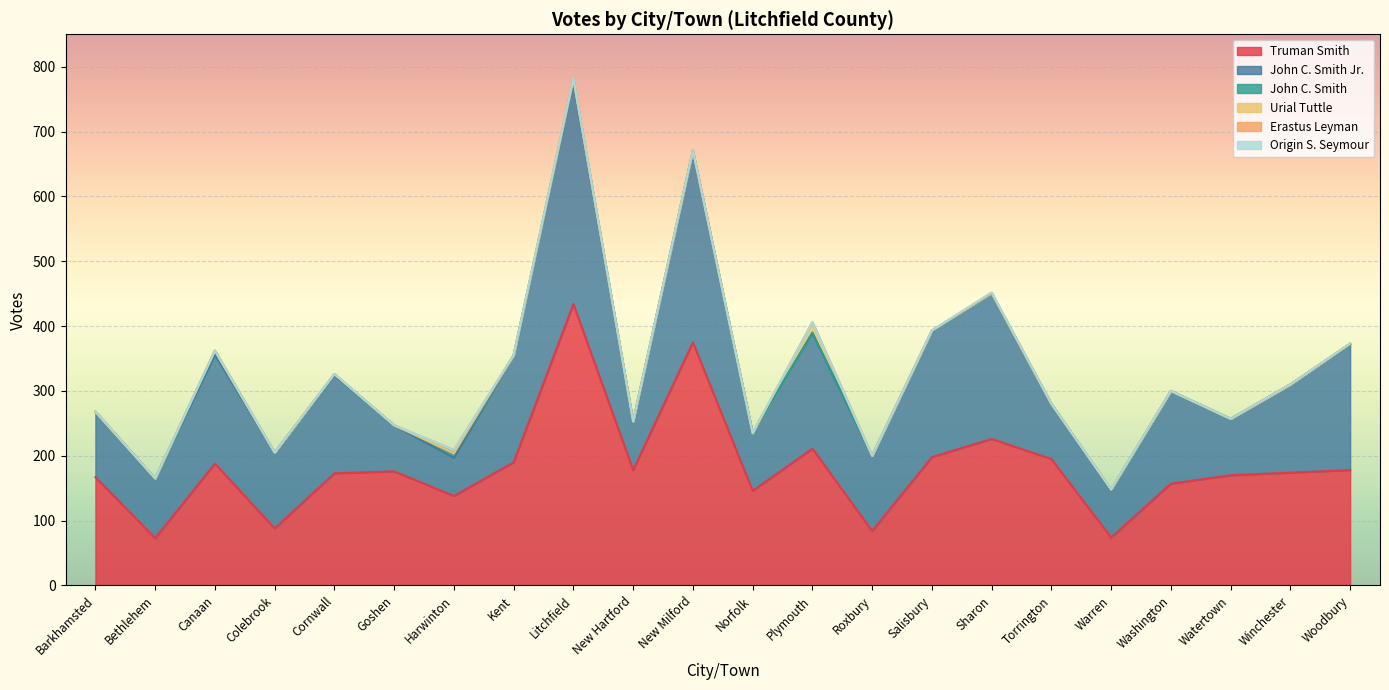

At which category is the sum across all series the highest?

Litchfield